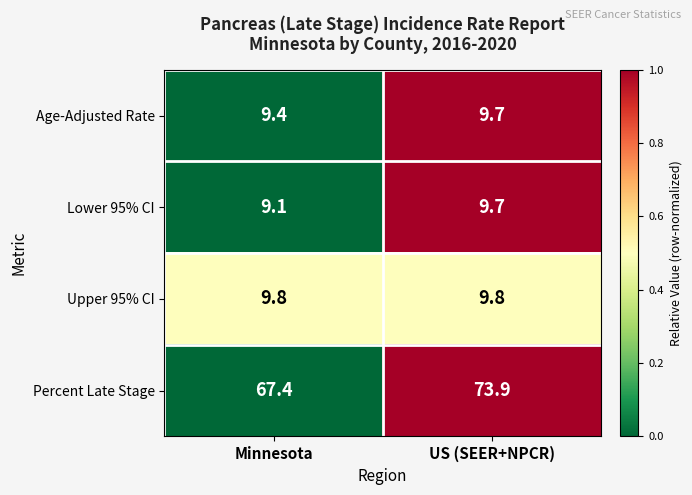

At which label does Percent Late Stage first exceed 73?

US (SEER+NPCR)